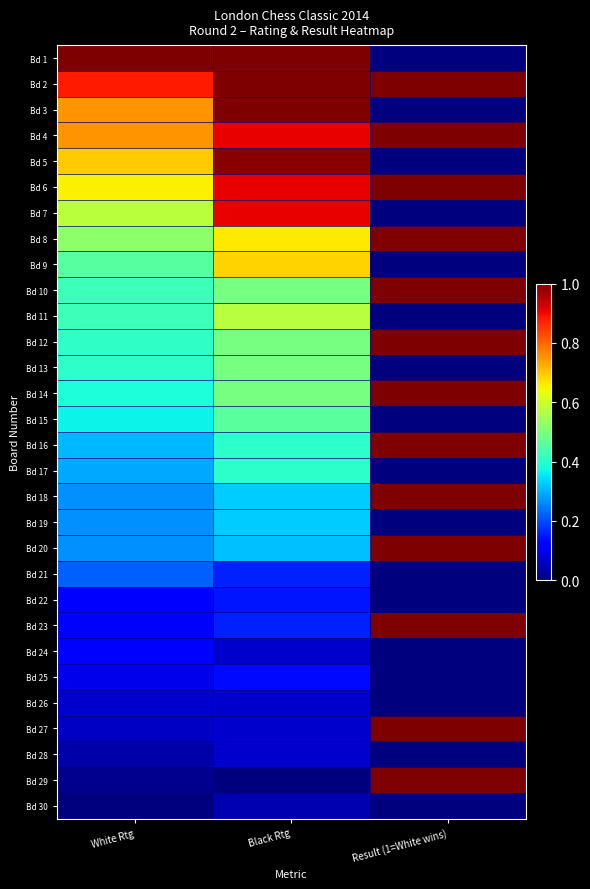

What is the total value across all series at Black Rtg?

13.8